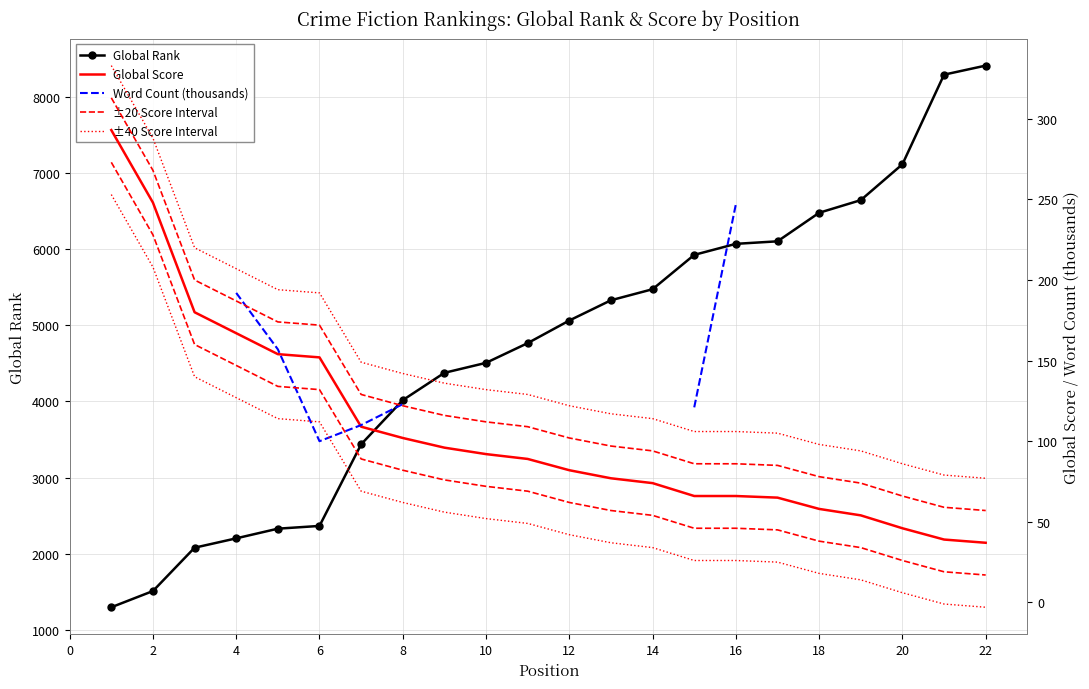

True or false: ±40 Score Interval and Global Score cross at least once.

False